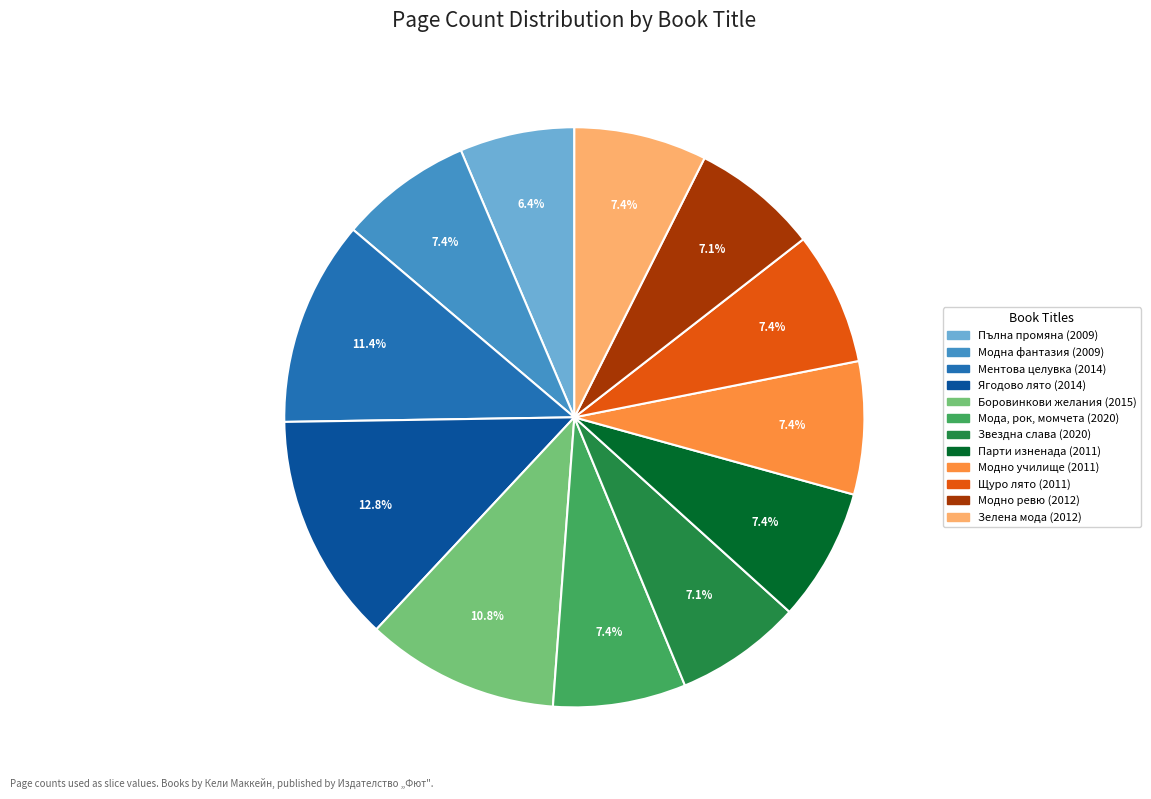

How many segments does this pie chart have?

12